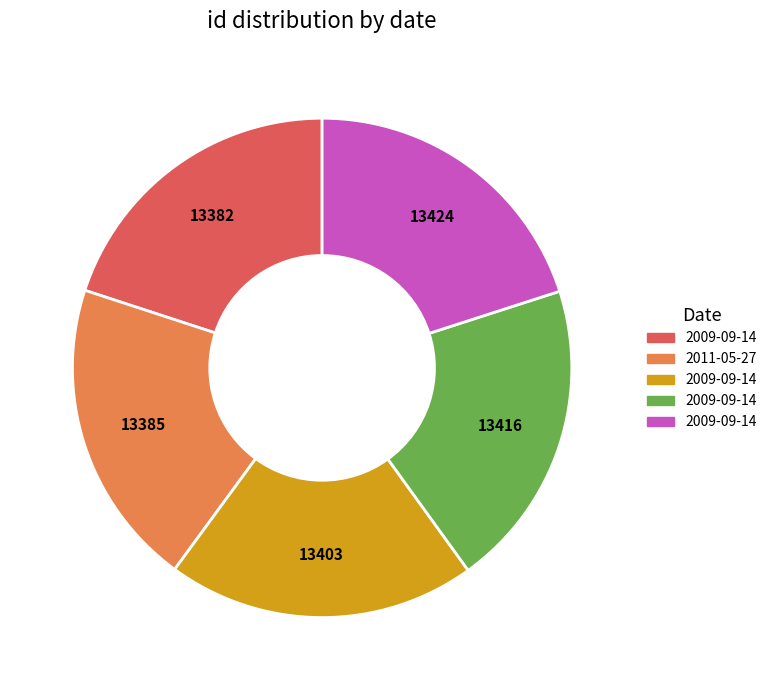

Is there a majority slice in this chart?

No